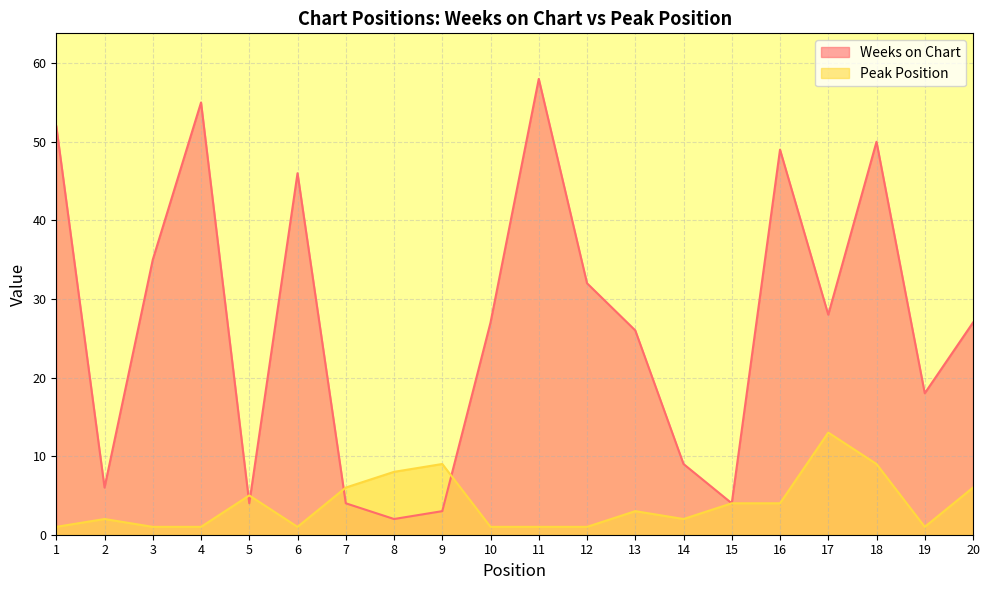

The Peak Position series shows 3 at 2. True or false?

False